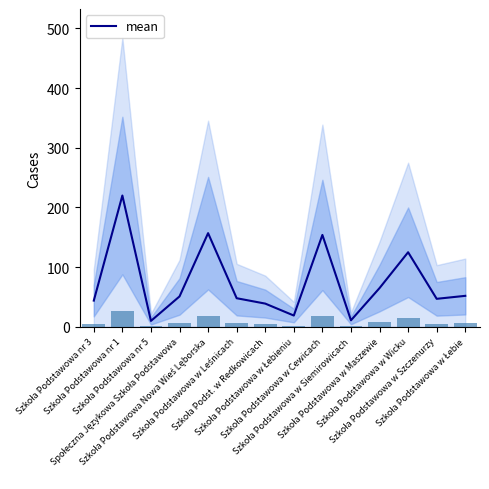

True or false: the data shows 220 at Szkoła Podstawowa nr 1.

True